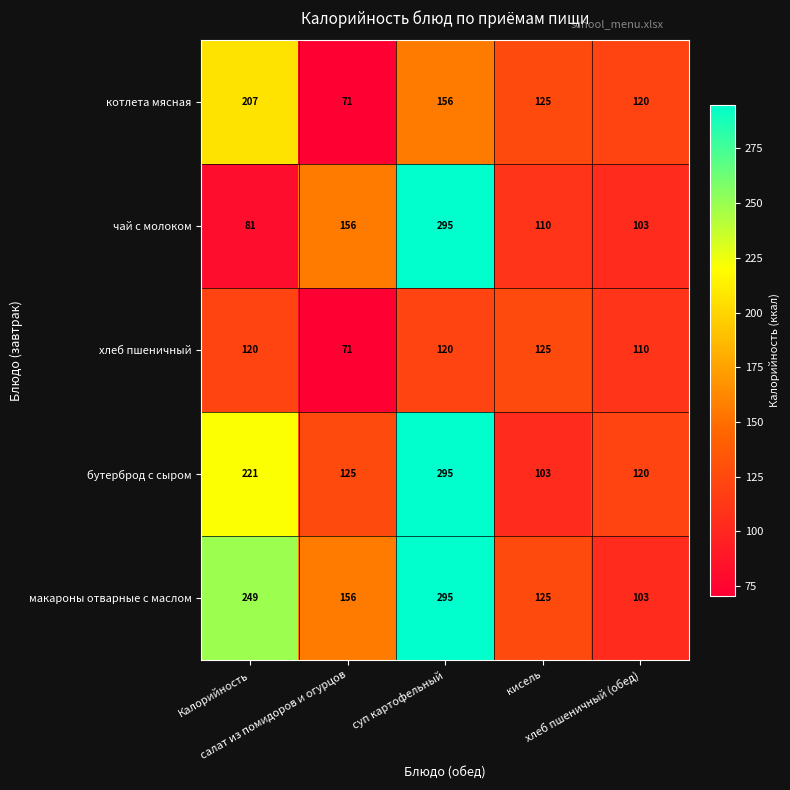

What is the maximum value shown in the chart?

295